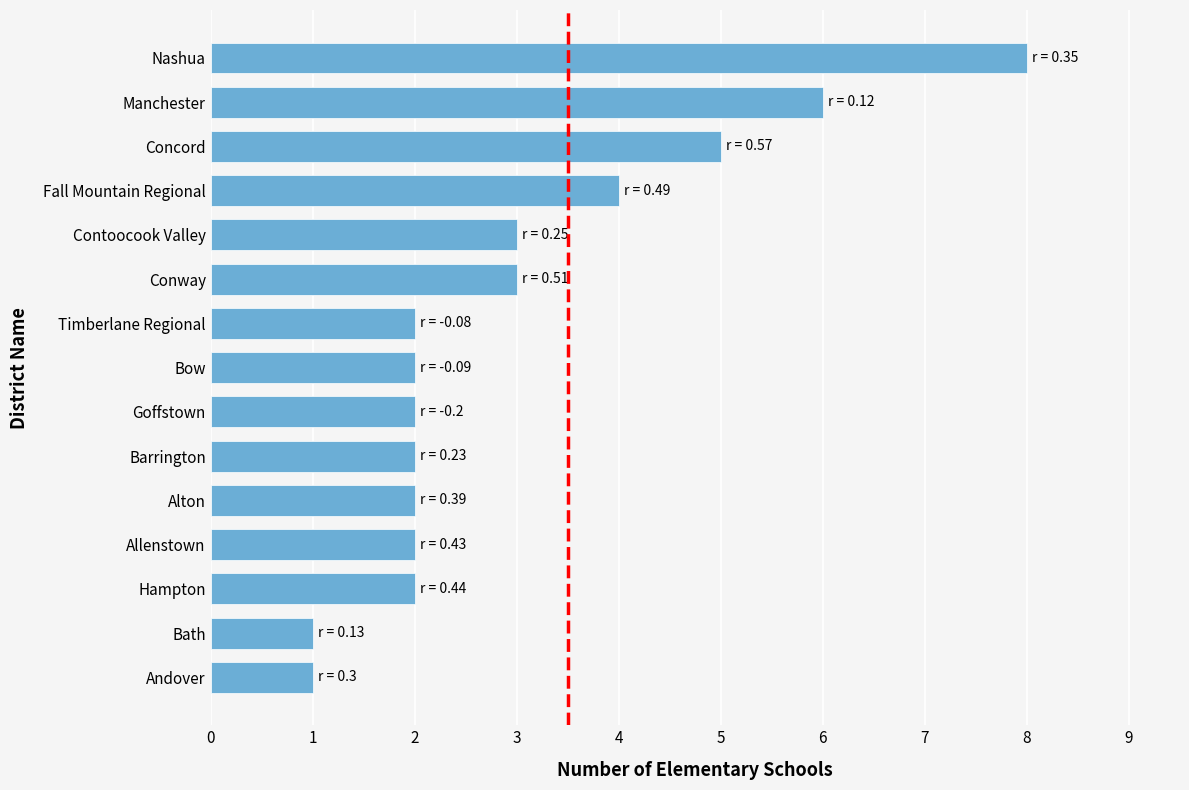

Reading bottom to top, extract all data points from this chart.

1	1	2	2	2	2	2	2	2	3	3	4	5	6	8